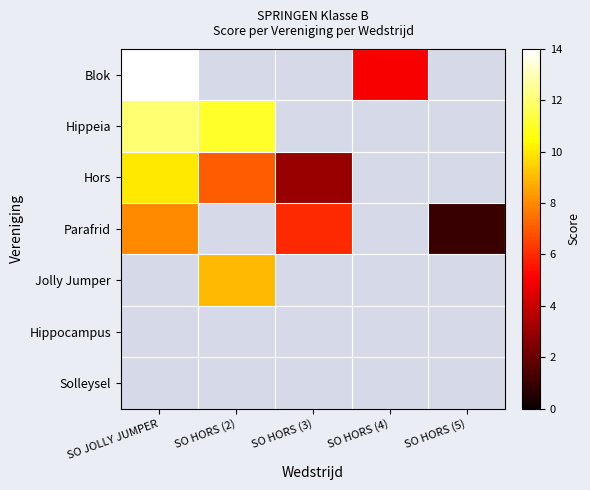

Between SO HORS (3) and SO HORS (5), which series saw the biggest shift?

Parafrid